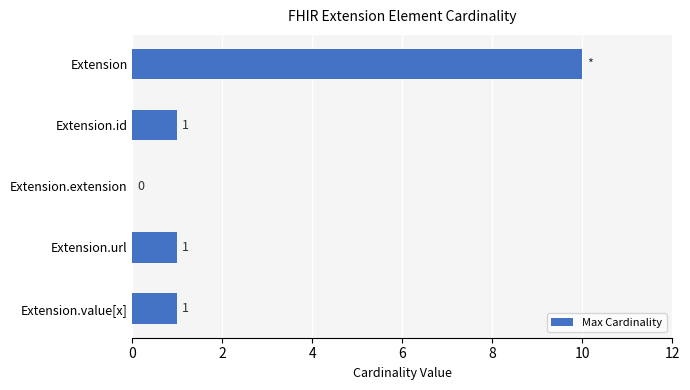

The value at Extension.extension is 0. True or false?

True